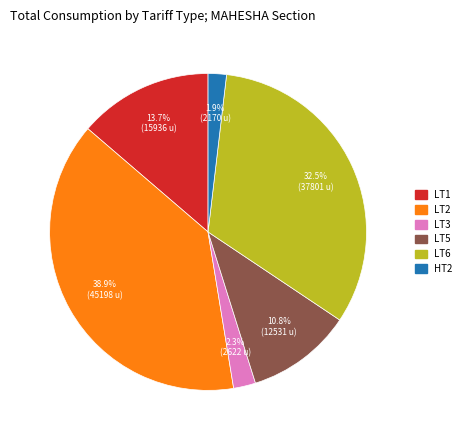

Is there a majority slice in this chart?

No